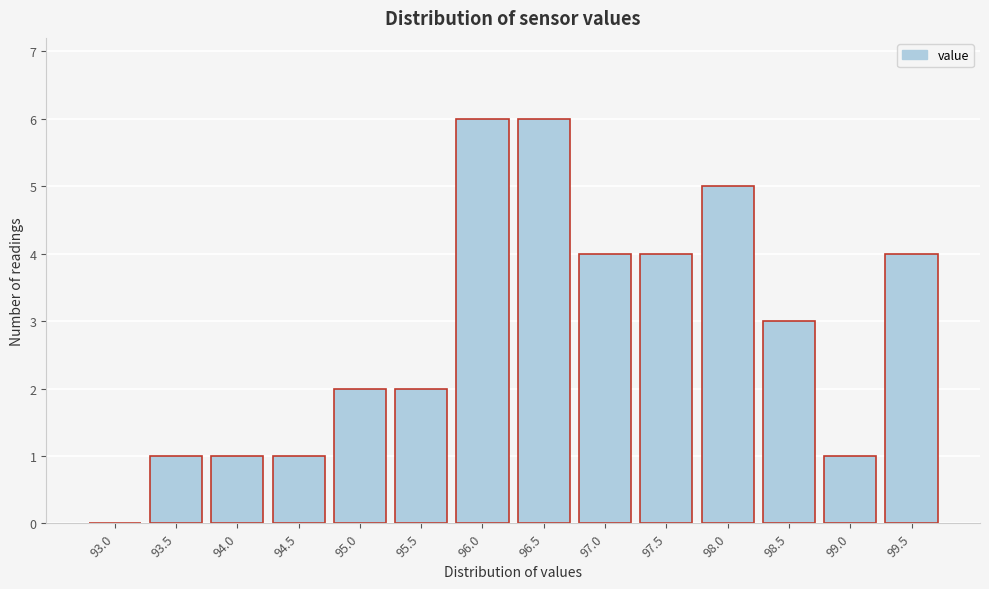

Reading right to left, what are all the values shown in this chart?

99.5=4	99.0=1	98.5=3	98.0=5	97.5=4	97.0=4	96.5=6	96.0=6	95.5=2	95.0=2	94.5=1	94.0=1	93.5=1	93.0=0